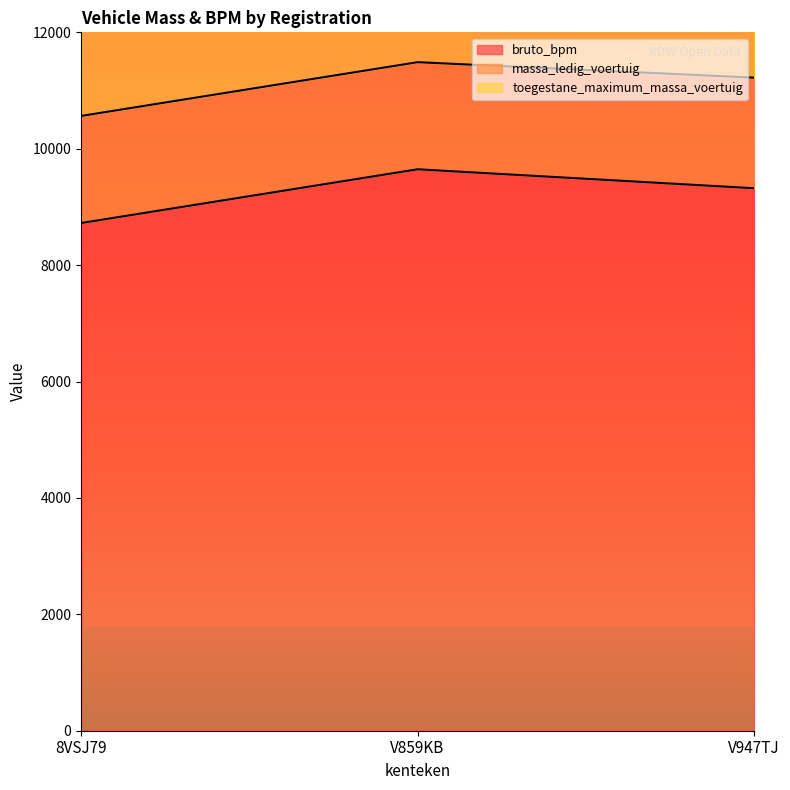

Is it true that bruto_bpm equals 12729 at 8VSJ79?

False